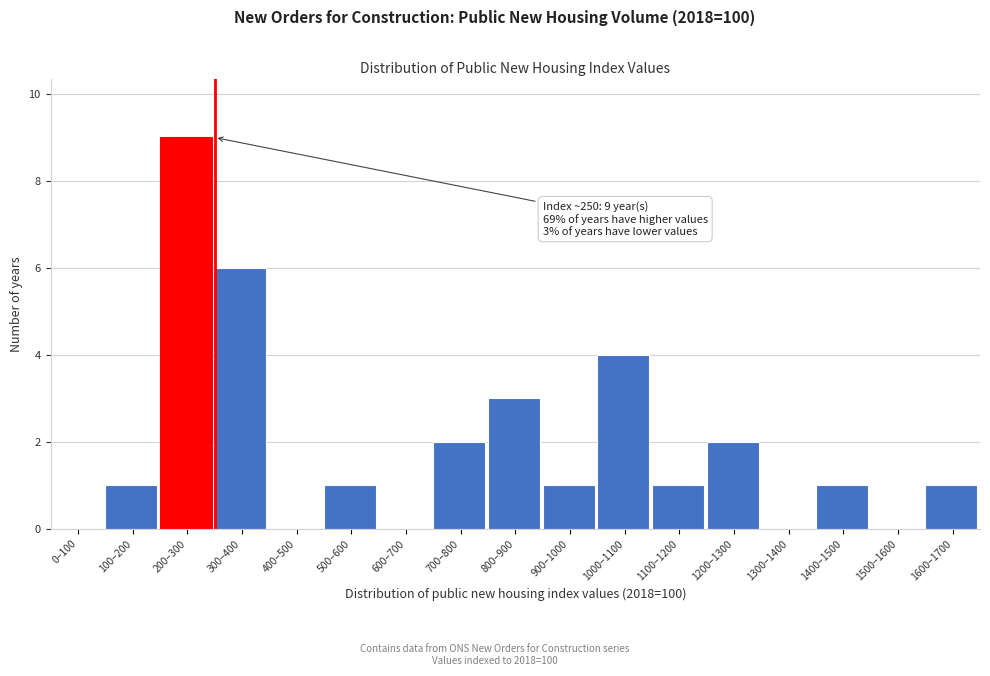

Reading right to left, transcribe all the data shown in this chart.

1600–1700=1	1500–1600=0	1400–1500=1	1300–1400=0	1200–1300=2	1100–1200=1	1000–1100=4	900–1000=1	800–900=3	700–800=2	600–700=0	500–600=1	400–500=0	300–400=6	200–300=9	100–200=1	0–100=0